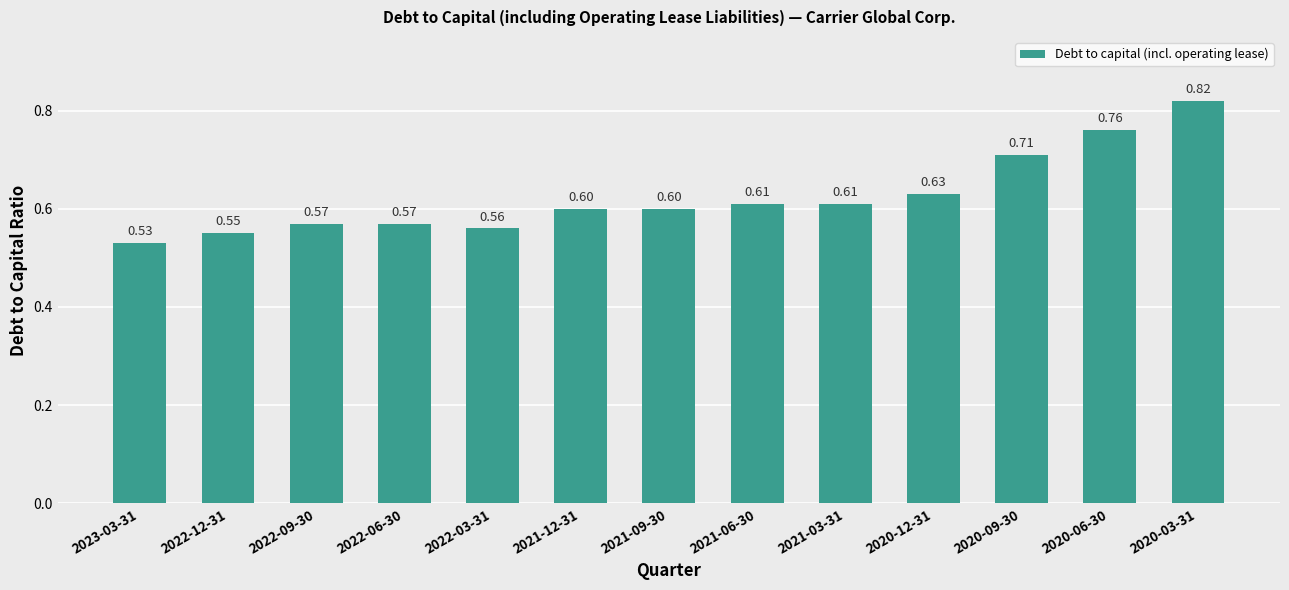

What is the label of the 7th bar from the right?

2021-09-30